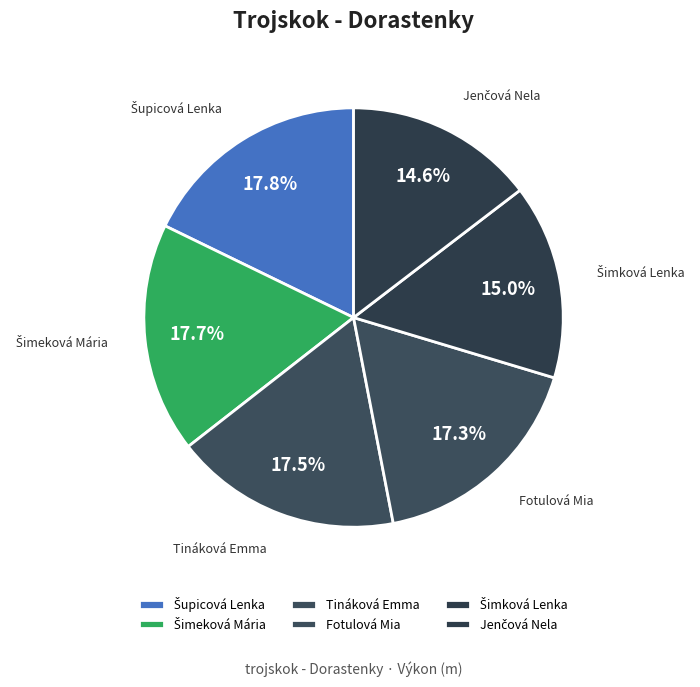

To the nearest percent, what is the difference between the largest and smallest slice percentages?

3%